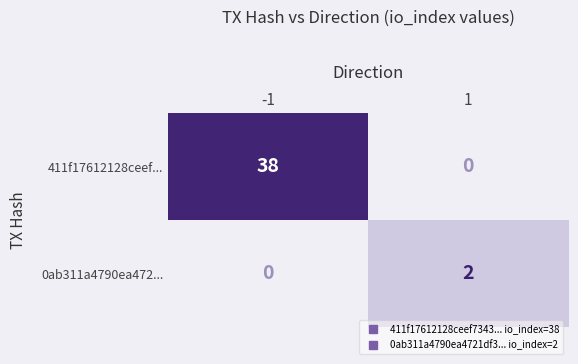

At how many categories does at least one series exceed 28?

1